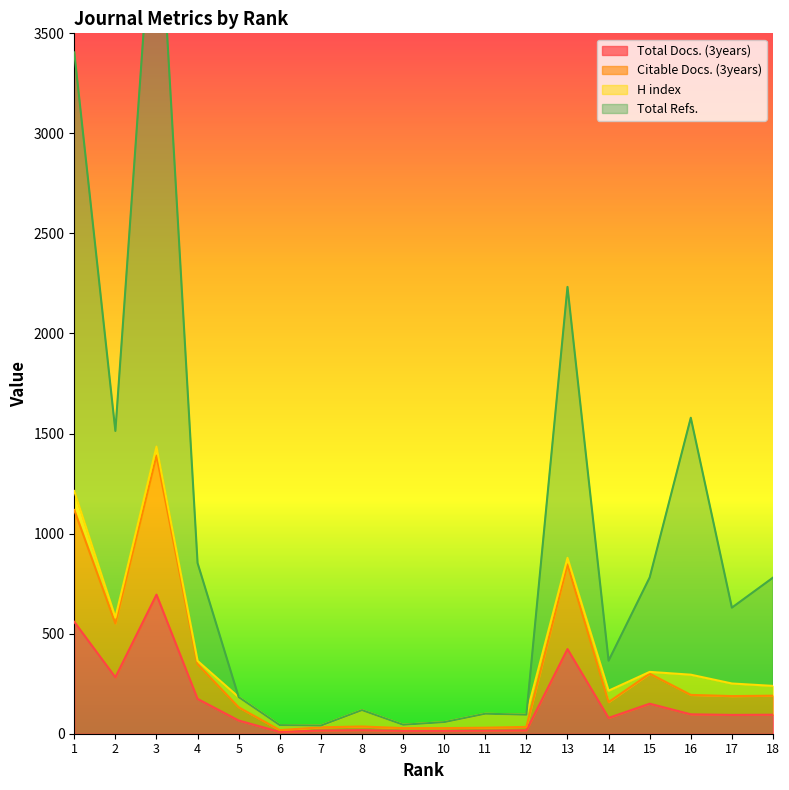

What is the sum of the Total Docs. (3years) values at 3 and 18?

790